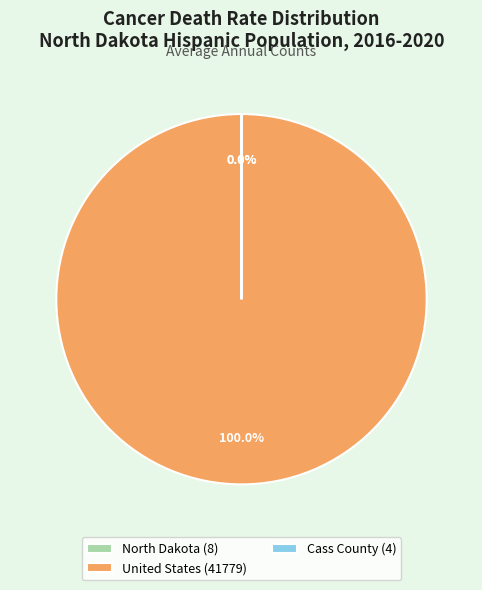

Is there a majority slice in this chart?

Yes